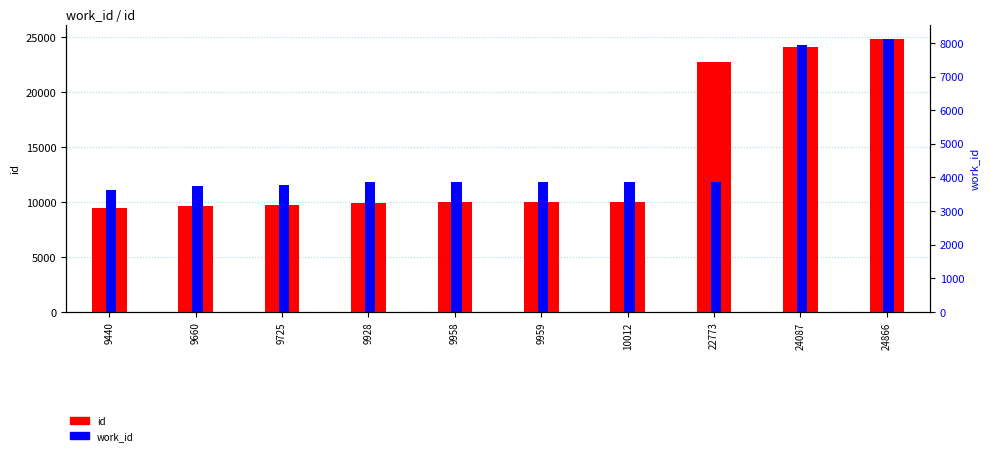

The id series shows 15813 at 9440. True or false?

False